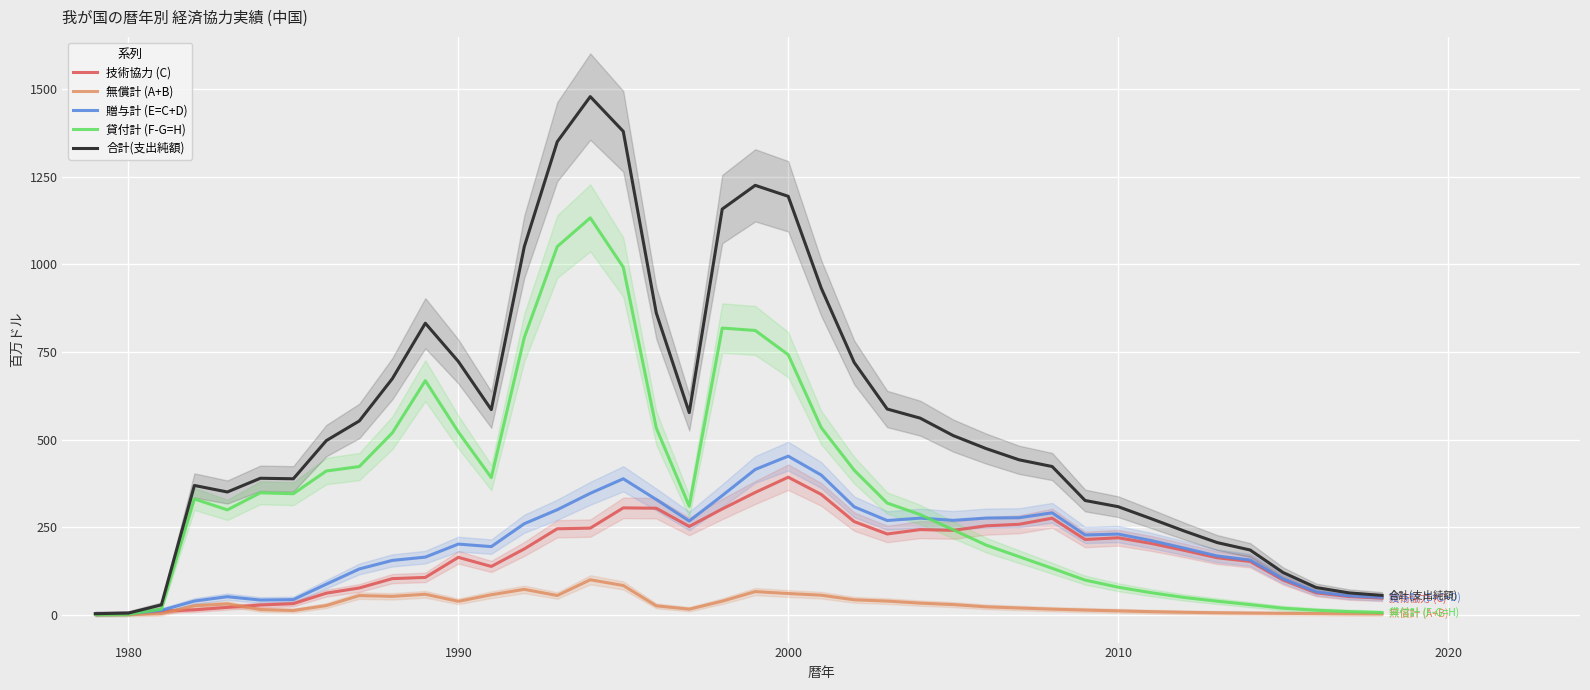

Reading left to right, extract all data points from this chart.

技術協力 (C): 2.6	3.4	9.6	13.5	20.5	27.2	31.2	61.2	76.0	102.7	106.1	163.5	137.5	187.5	245.1	246.9	304.8	303.7	251.8	301.6	348.8	392.4	343.2	265.5	230.2	242.7	240.6	253.5	257.9	275.3	214.4	219.4	203.3	183.4	162.3	151.8	98.4	62.1	51.4	47.2
無償計 (A+B): 0.0	0.0	2.5	25.1	30.6	14.3	11.6	25.7	54.3	52.0	58.0	37.8	56.6	72.0	54.4	99.4	83.1	25.0	15.4	38.2	65.7	60.1	55.3	42.2	38.5	32.7	28.5	22.1	18.8	15.4	12.9	10.5	8.2	6.5	5.1	4.2	3.5	2.9	2.1	1.9
贈与計 (E=C+D): 2.6	3.4	12.1	38.6	51.1	41.5	42.7	86.9	130.3	154.7	164.1	201.3	194.1	259.5	299.5	346.3	387.9	328.7	267.2	339.8	414.5	452.5	398.6	307.7	268.6	275.4	269.1	275.6	276.6	290.7	227.3	230.0	211.5	189.9	167.4	156.0	101.9	65.0	53.5	49.1
貸付計 (F-G=H): 0.0	0.9	15.6	330.2	299.1	347.9	345.2	410.1	422.8	519.0	668.1	521.7	391.2	791.2	1051.2	1133.1	992.3	533.0	309.7	818.3	811.5	742.2	534.1	412.4	318.5	285.6	242.2	198.4	165.3	132.2	98.5	78.2	62.5	48.9	38.2	28.4	18.2	12.3	8.4	5.7
合計(支出純額): 2.6	4.3	27.7	368.8	350.1	389.4	387.9	496.9	553.1	673.7	832.2	723.0	585.3	1050.8	1350.7	1479.4	1380.2	861.7	576.9	1158.2	1226.0	1194.7	932.7	720.1	587.1	561.0	511.3	474.1	442.0	422.9	325.8	308.2	273.9	238.8	205.7	184.5	120.1	77.3	61.9	54.8